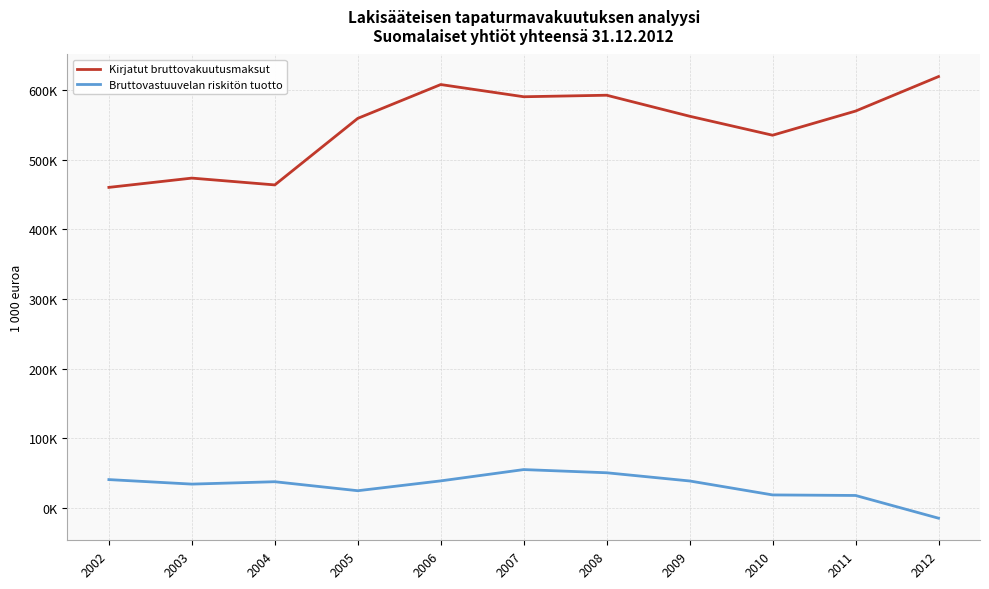

What are all the series names shown in the legend?

Kirjatut bruttovakuutusmaksut, Bruttovastuuvelan riskitön tuotto